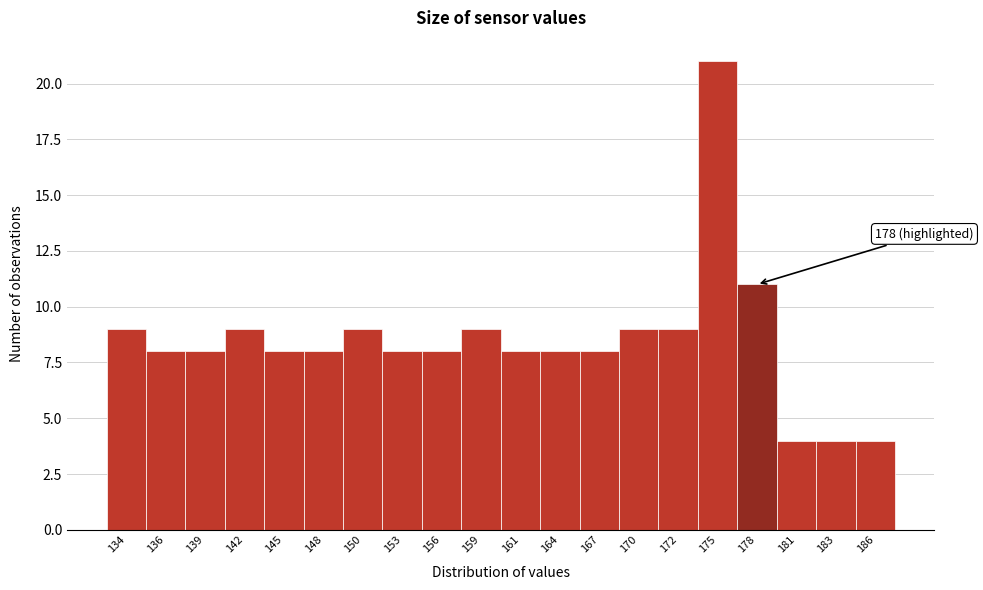

Reading left to right, transcribe all the data shown in this chart.

134=9	136=8	139=8	142=9	145=8	148=8	150=9	153=8	156=8	159=9	161=8	164=8	167=8	170=9	172=9	175=21	178=11	181=4	183=4	186=4